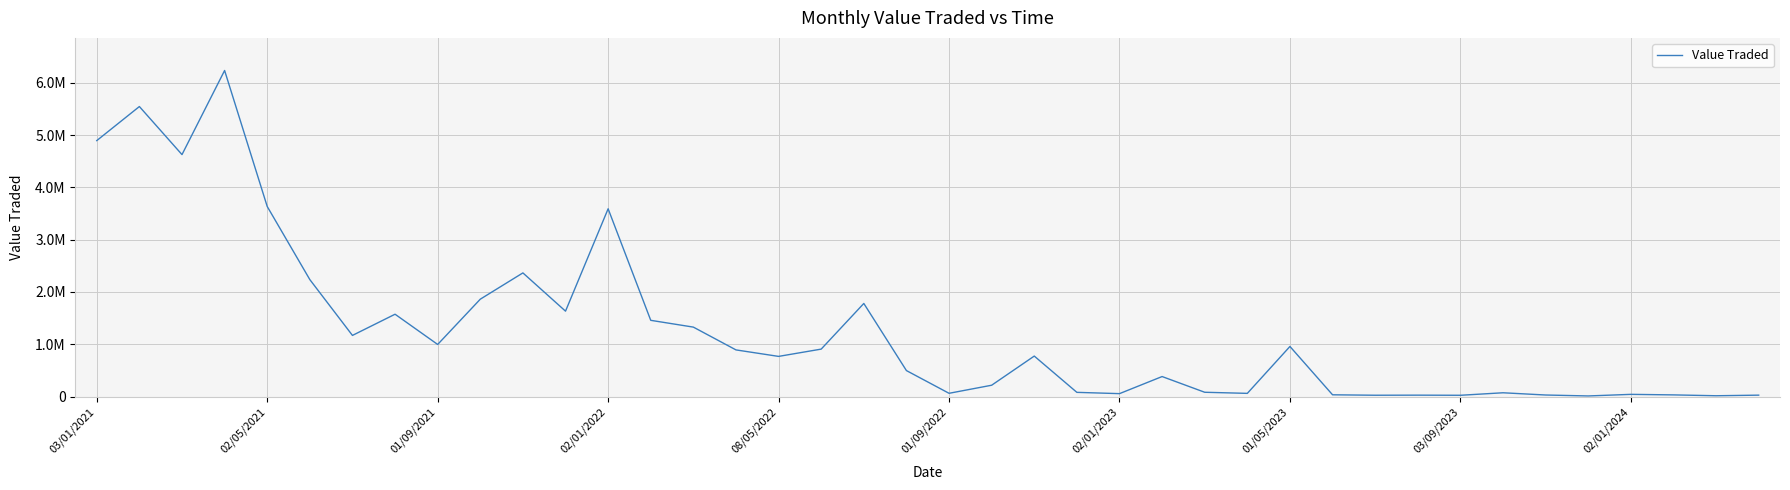

Is this an area chart (filled region under the line)?

No